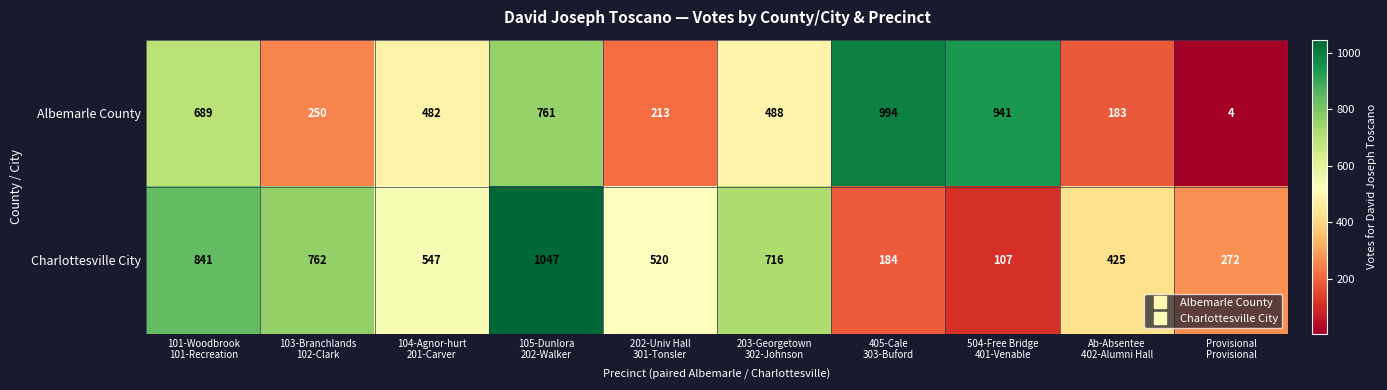

Reading right to left, list all the values displayed in this chart.

Albemarle County: 4	183	941	994	488	213	761	482	250	689
Charlottesville City: 272	425	107	184	716	520	1047	547	762	841